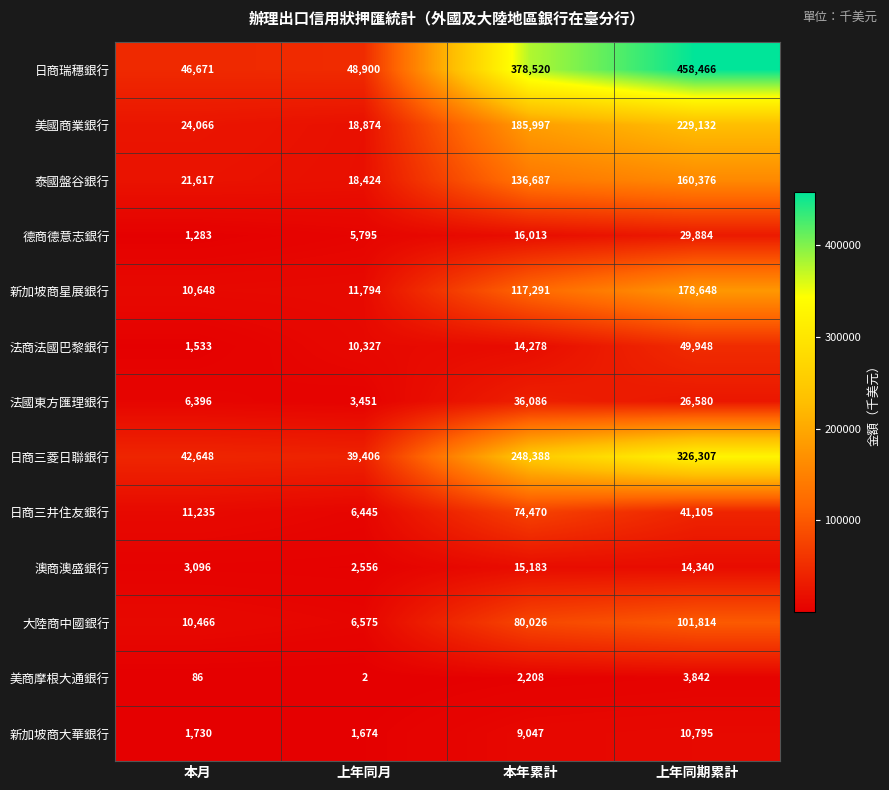

What is the highest value of the 日商三井住友銀行 series?

74470